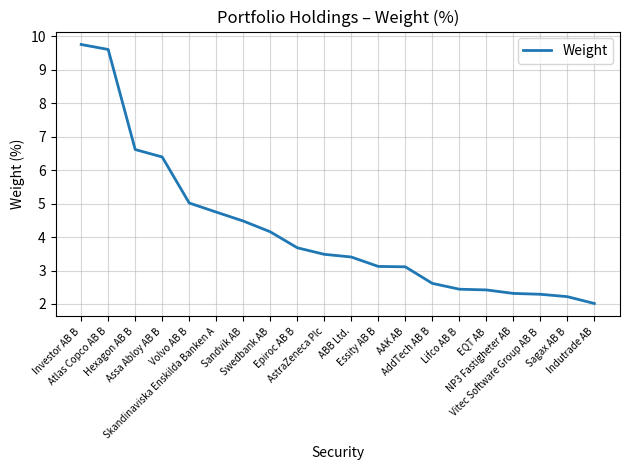

How many lines are shown in the chart?

1